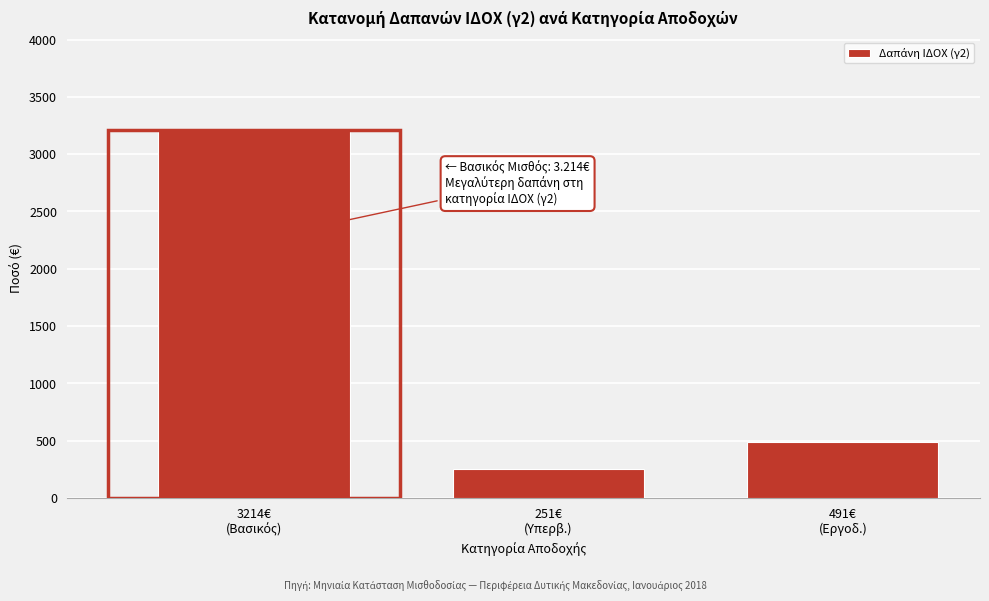

Reading left to right, transcribe all the data shown in this chart.

3214.0	251.0	491.2